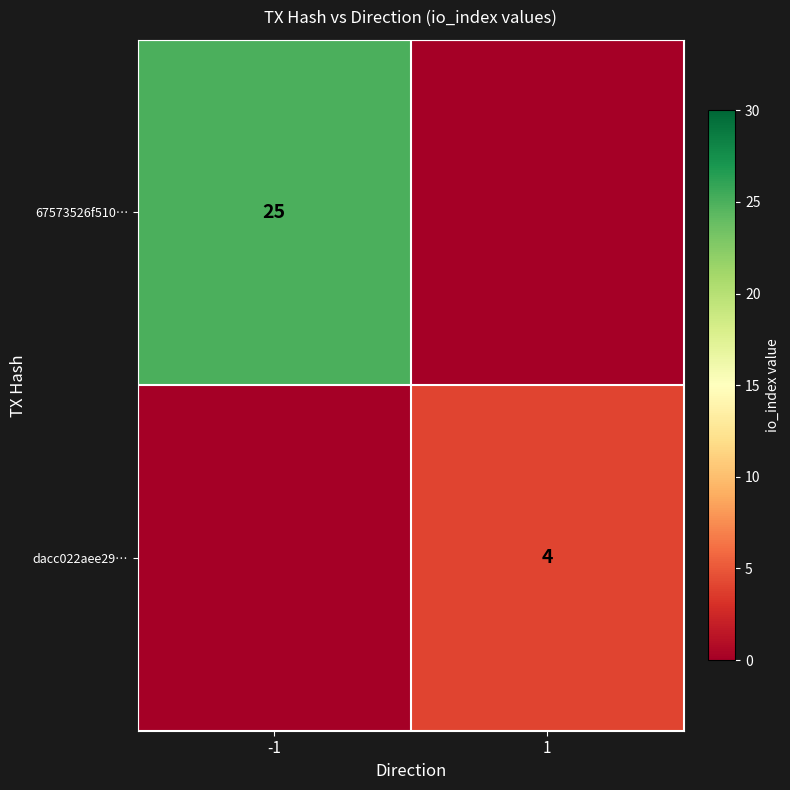

Between -1 and 1, which is larger?

-1